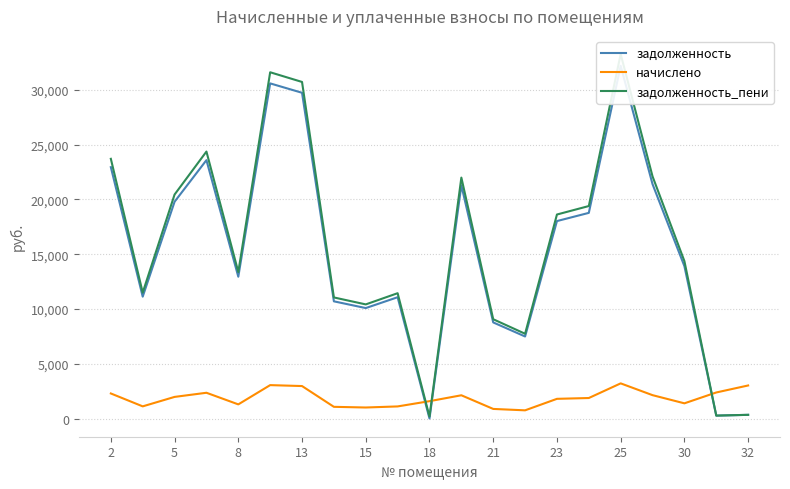

What is the maximum value for начислено?

3207.4